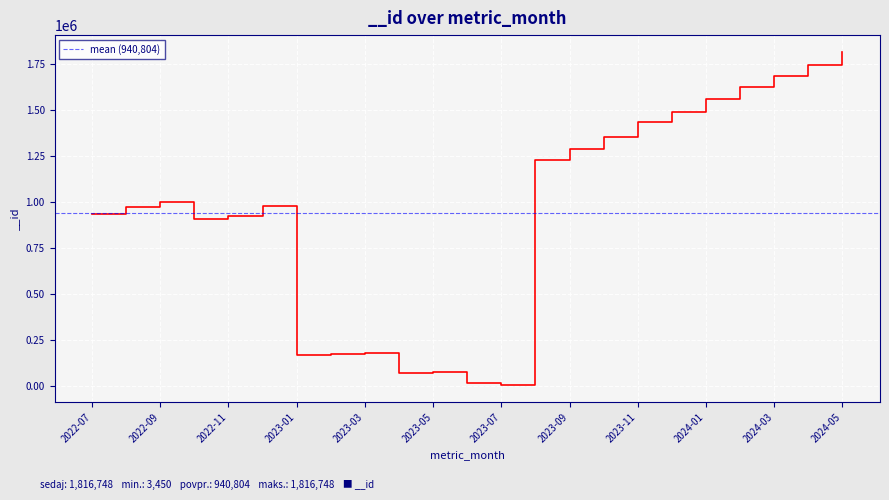

What is the value of the 1st point from the left?

937380